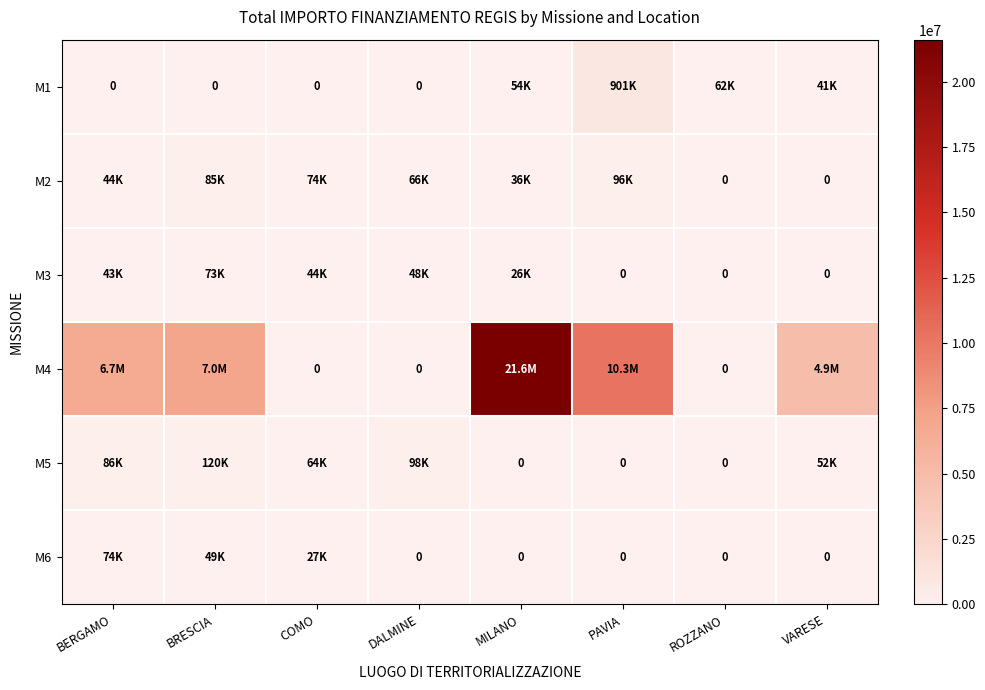

True or false: M6 has a value of 0.0 at ROZZANO.

True